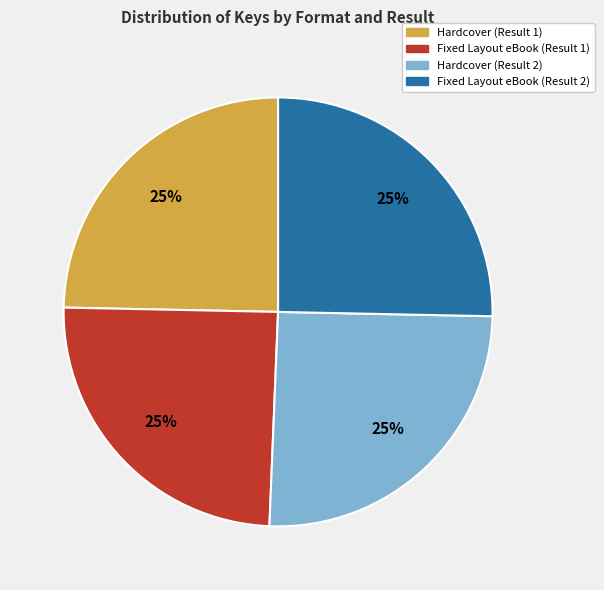

What is the ratio of the value at Fixed Layout eBook (Result 2) to the value at Fixed Layout eBook (Result 1)?

1.0